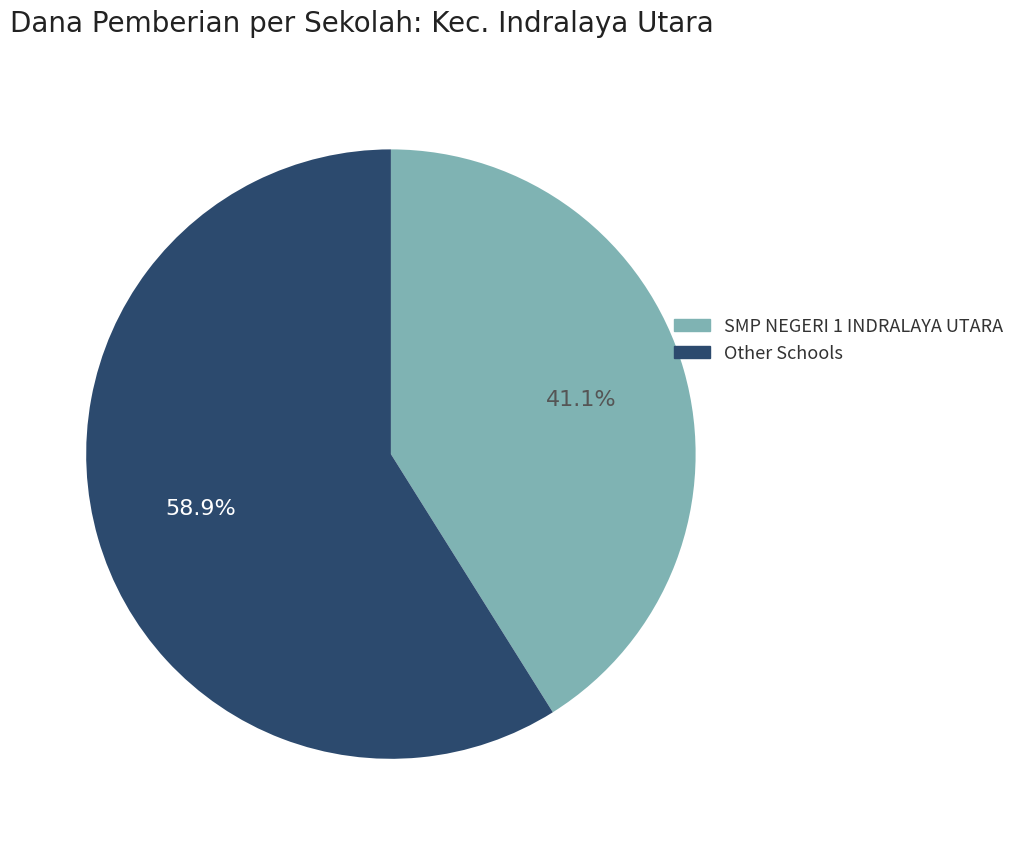

Is there a majority slice in this chart?

Yes